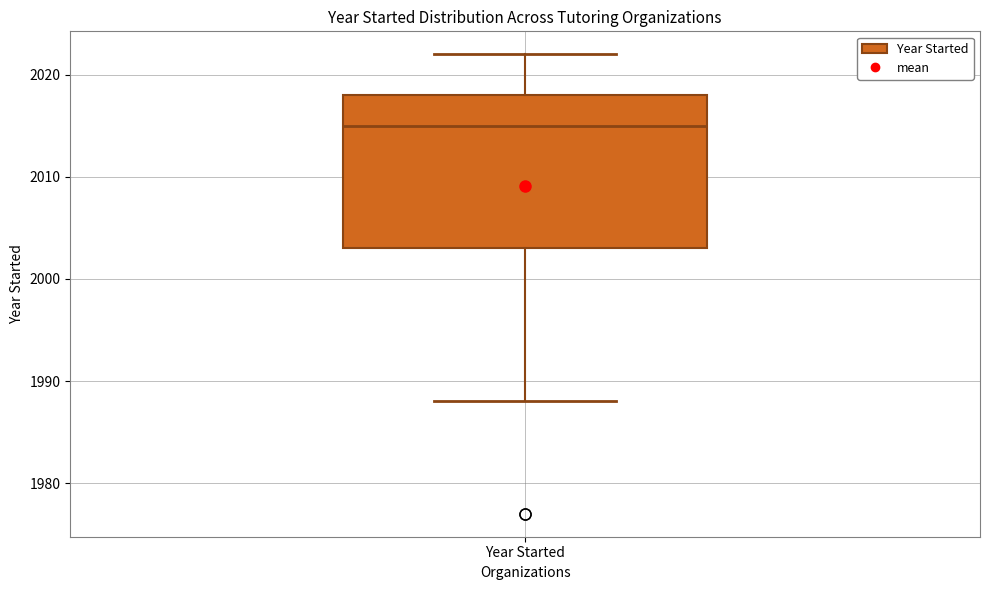

Read this box plot against the y-axis: the position of the median line, the range covered by the box, and the ends of both whiskers. The values are not printed on the chart, so give them approximately, as read against the axis.

median 2015, box 2003 to 2018, whiskers 1988 to 2022